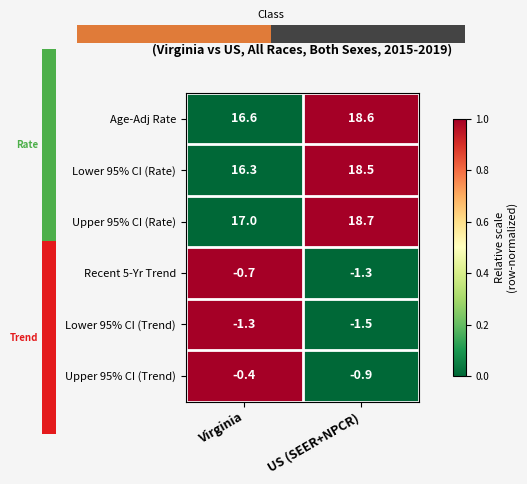

List the labels in order of Lower 95% CI (Trend) value, smallest first.

US (SEER+NPCR), Virginia